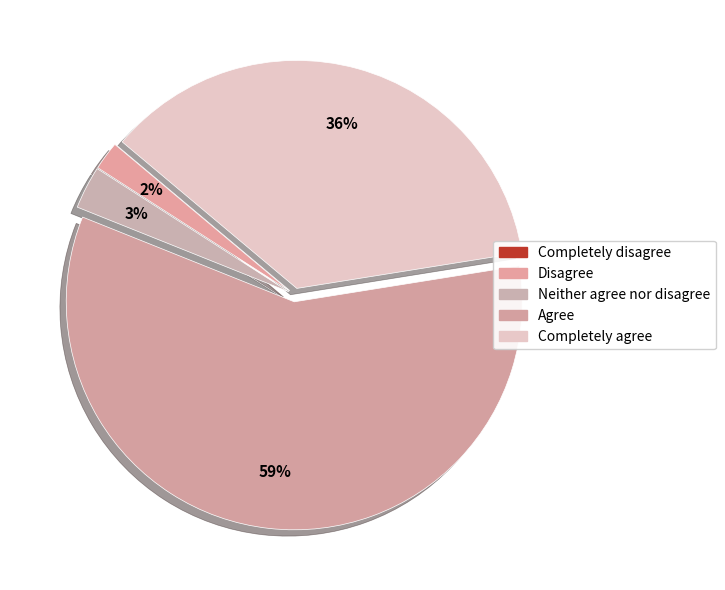

Which slice is the smallest?

Completely disagree